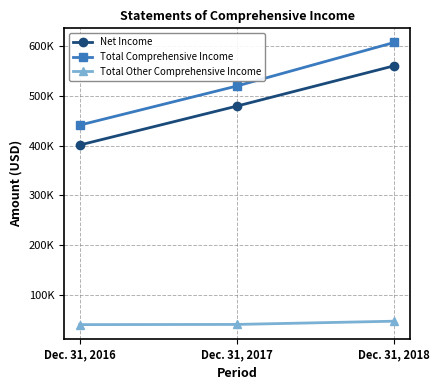

At how many categories does at least one series exceed 213682?

3